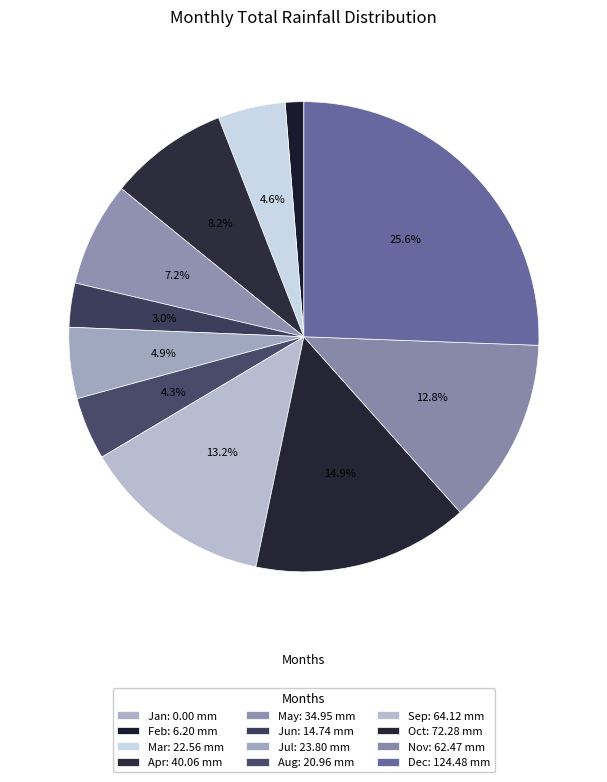

True or false: Feb accounts for 11% of the total.

False